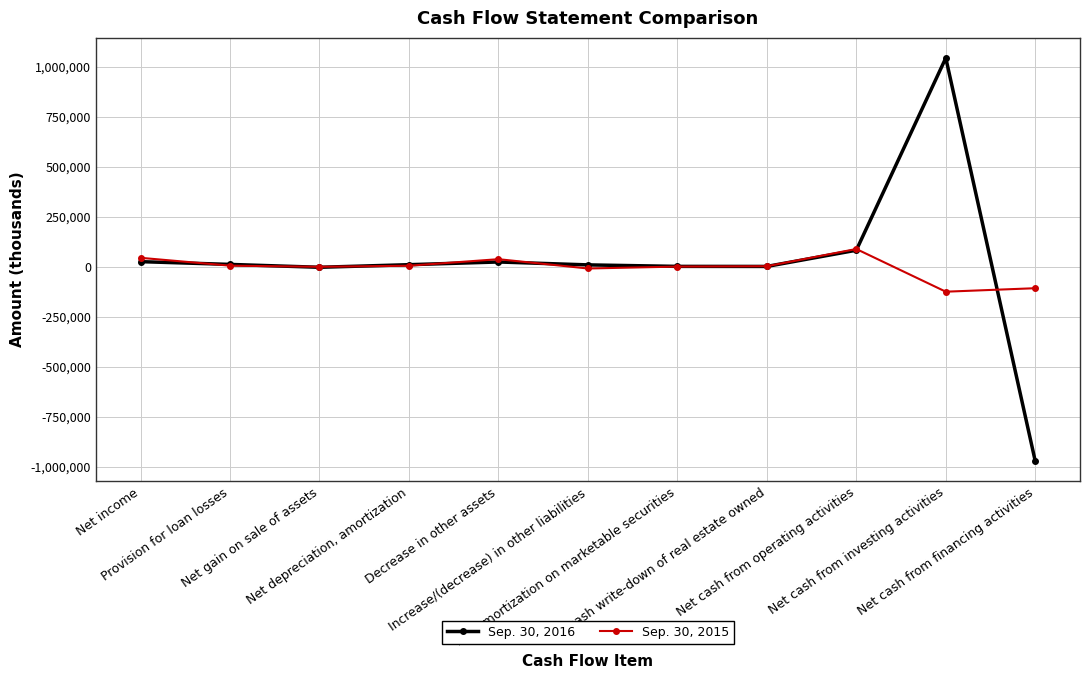

The Sep. 30, 2016 series shows 82276 at Net cash from operating activities. True or false?

True